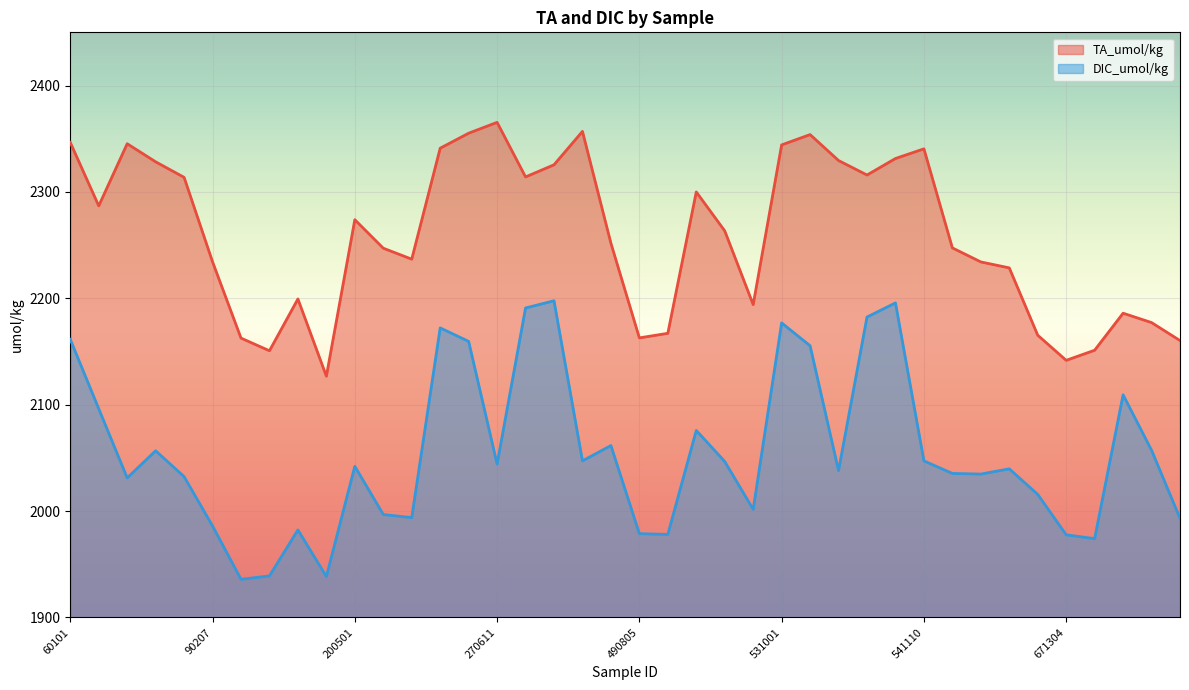

What is the value of the TA_umol/kg point at the 35th from the left?

2165.3